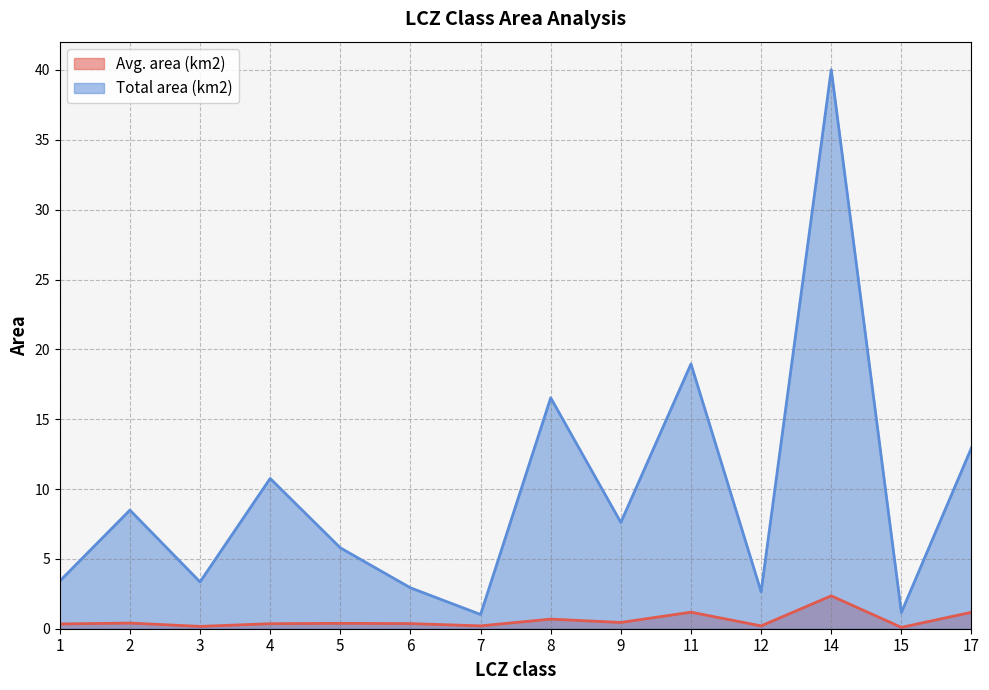

Rank the categories by Total area (km2) value from lowest to highest.

7, 15, 12, 6, 3, 1, 5, 9, 2, 4, 17, 8, 11, 14